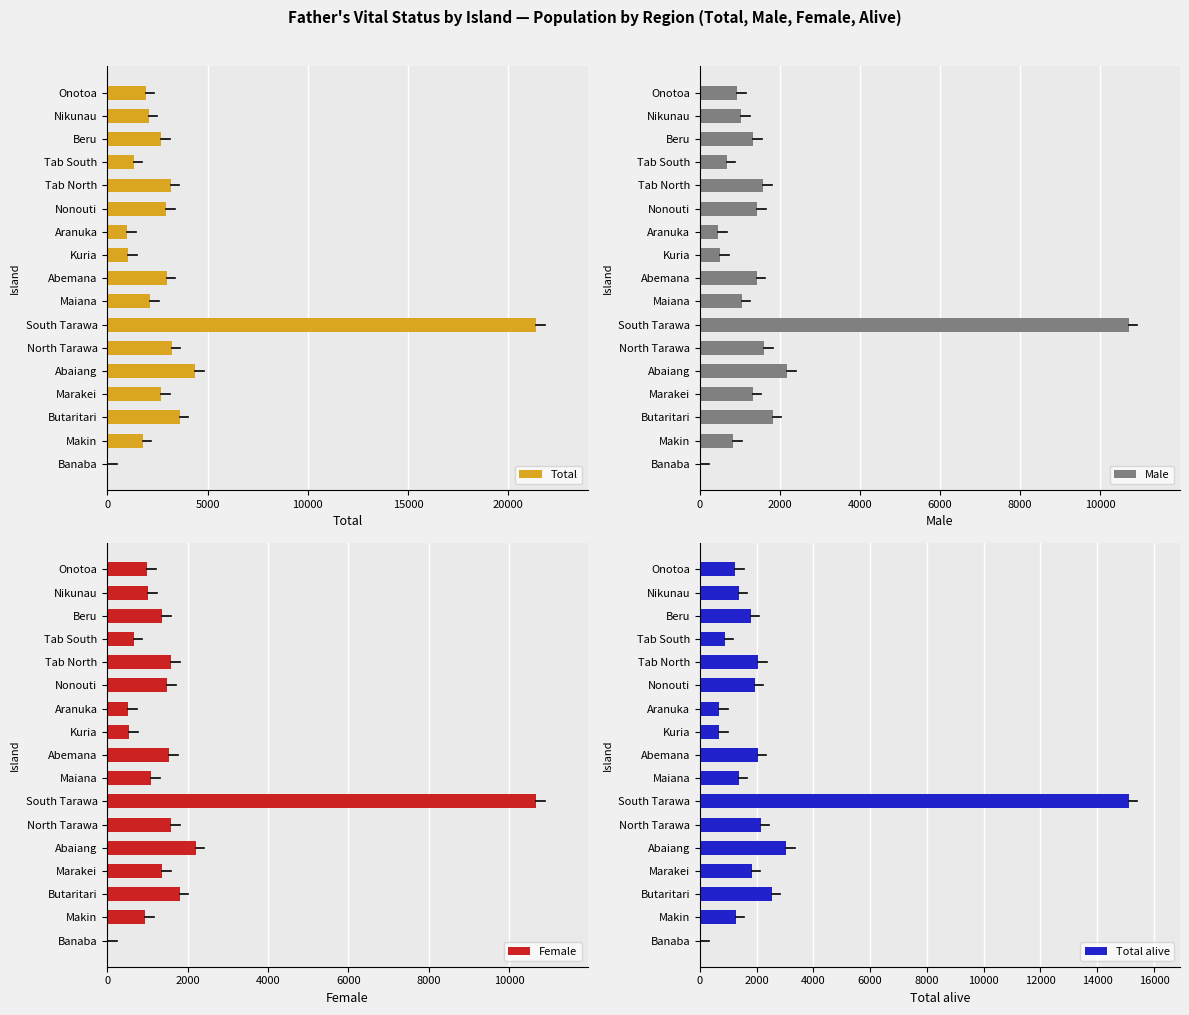

At which label is Total closest to 10715?

Abaiang